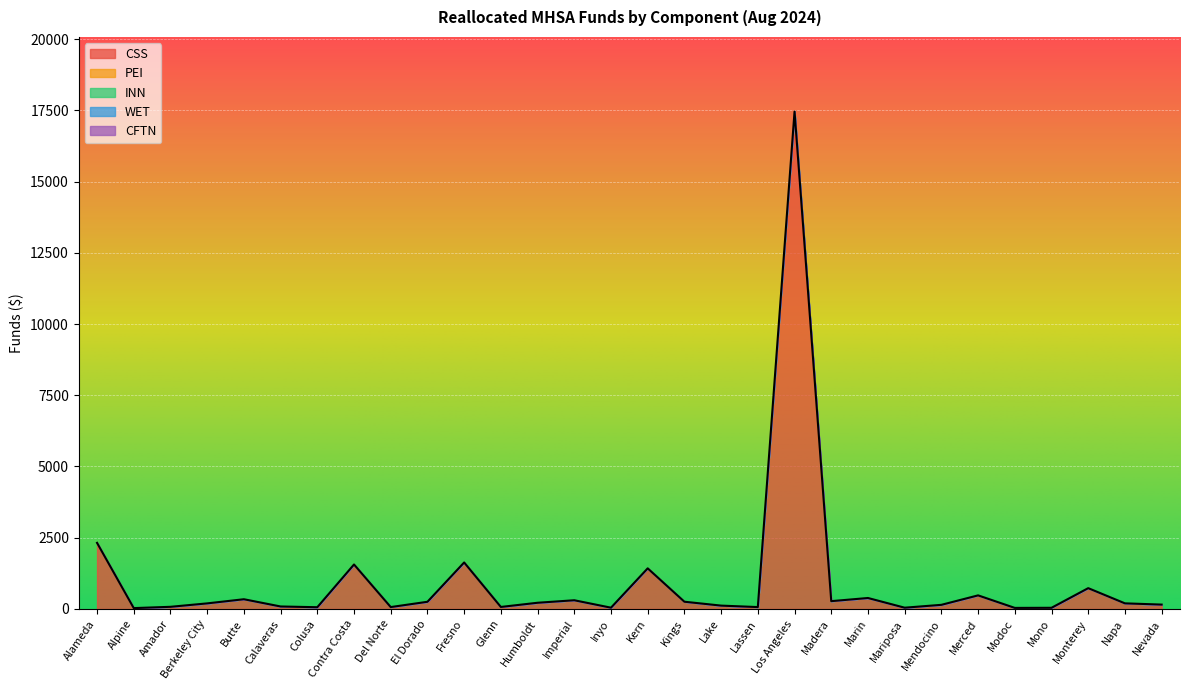

Which series changed the most between Berkeley City and Calaveras?

CSS